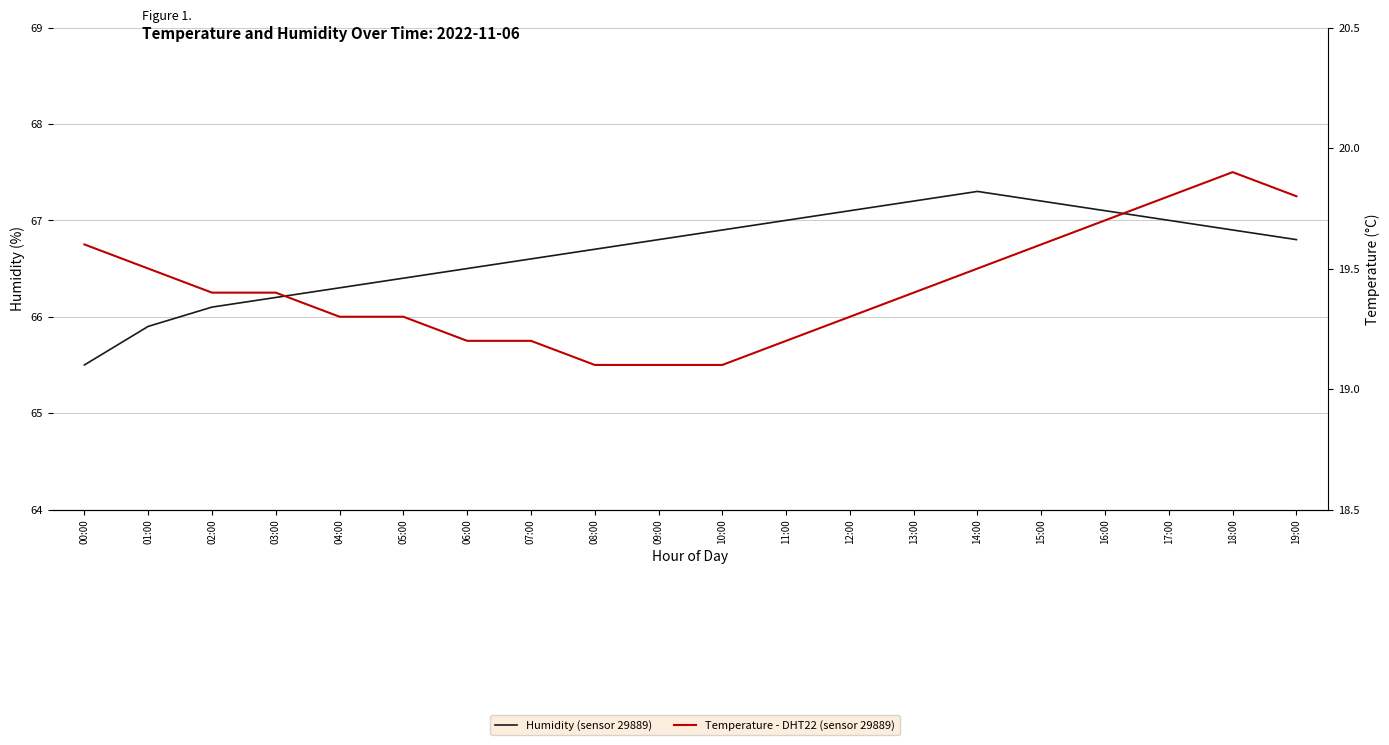

What is the label of the 16th point from the left?

15:00